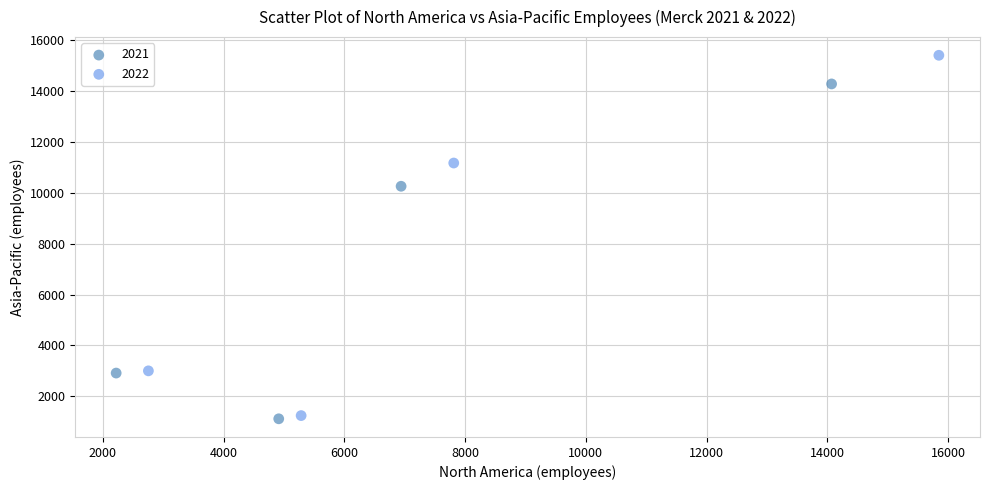

Which series has the largest Y range (max minus min)?

2022